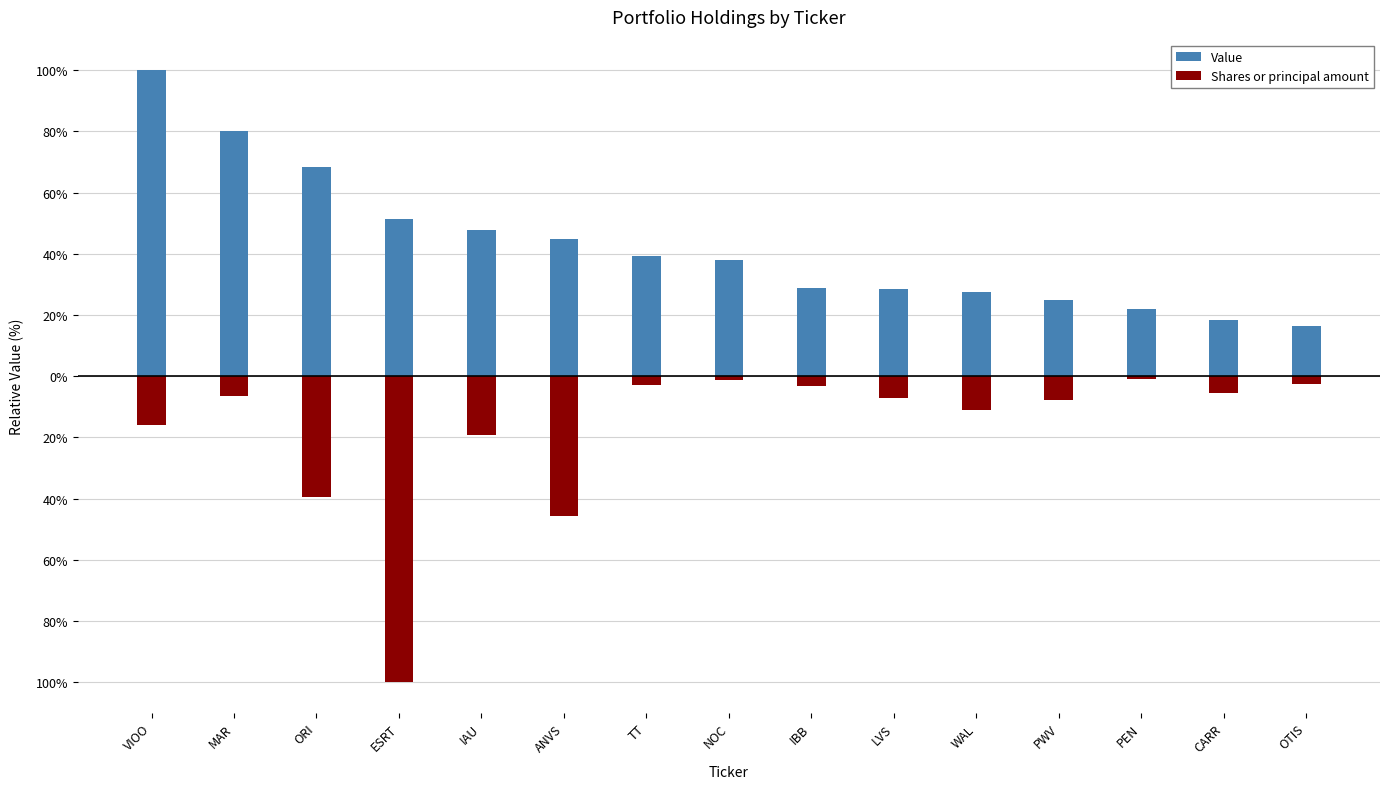

What is the difference between the highest and lowest values at VIOO?

115.8